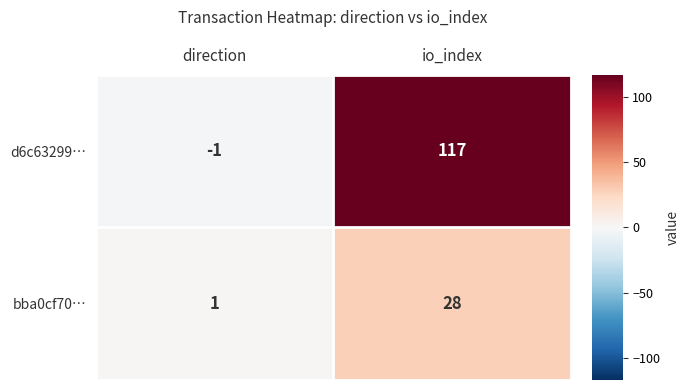

Is it true that d6c63299… equals 49 at io_index?

False